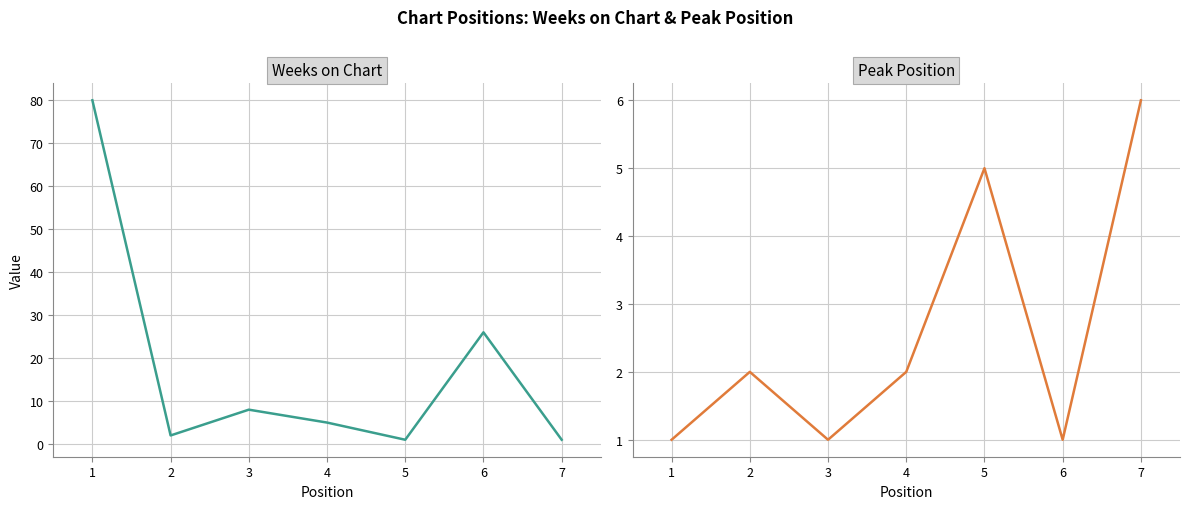

Which category has the highest value in the Weeks on Chart series?

1